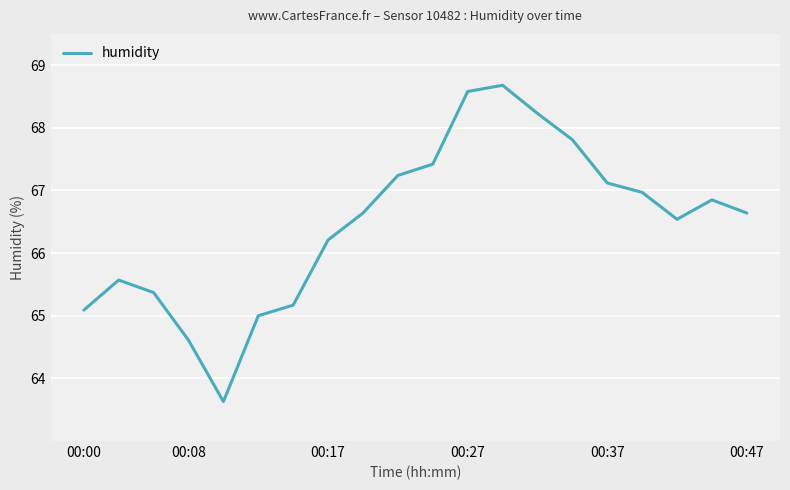

What is the greatest value displayed?

68.7